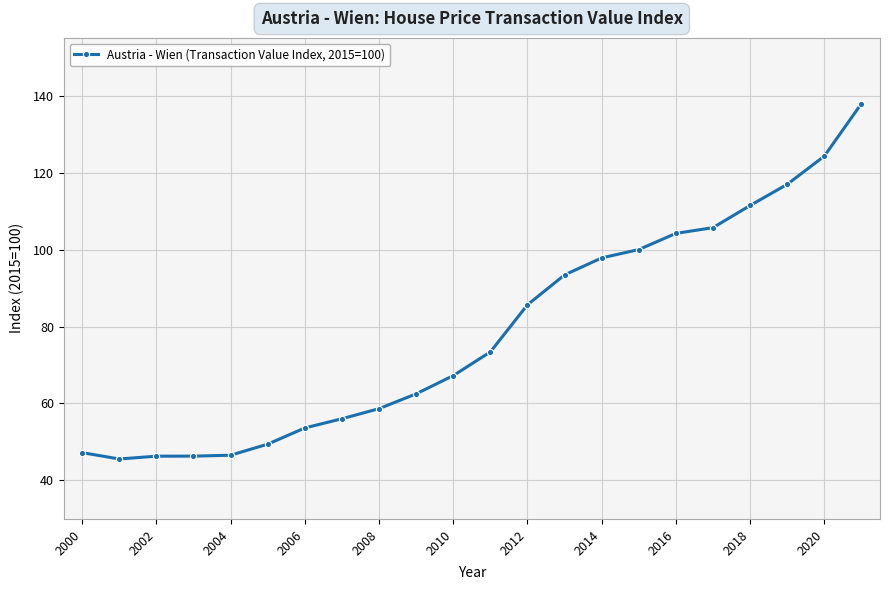

Does the chart display data point markers on the line(s)?

Yes